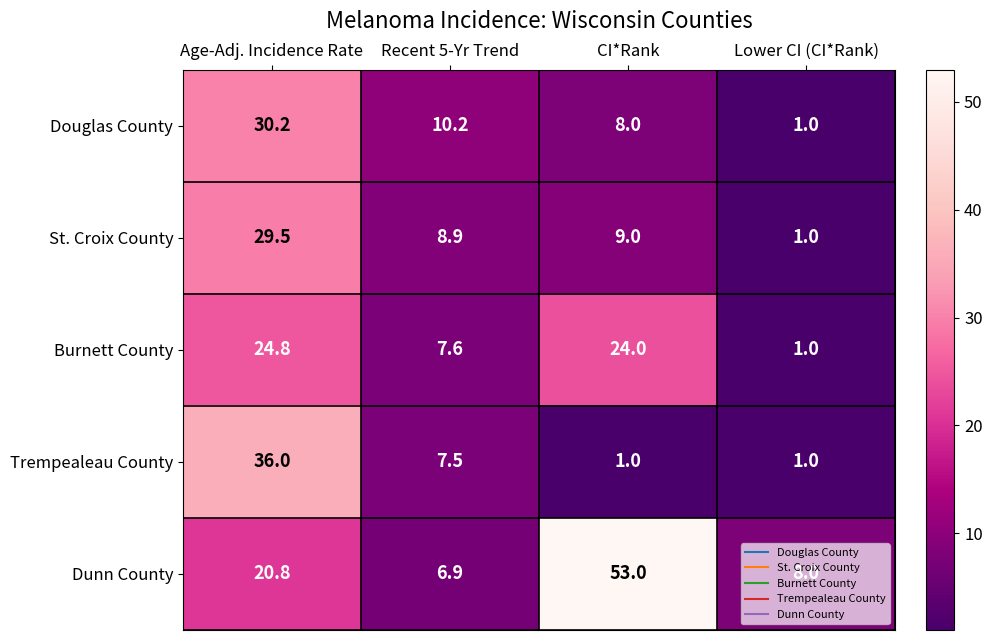

What is the spread (max minus min) of values at Age-Adj. Incidence Rate?

15.2